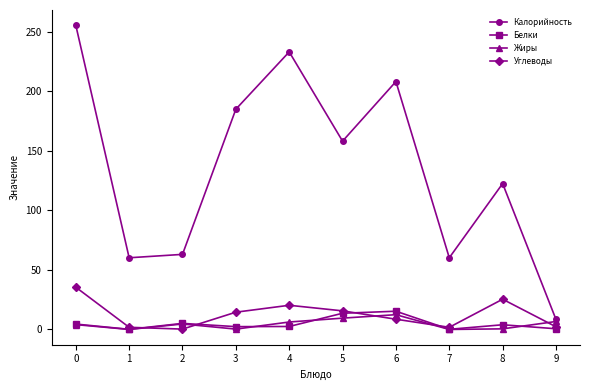

Does the chart have visible grid lines?

No